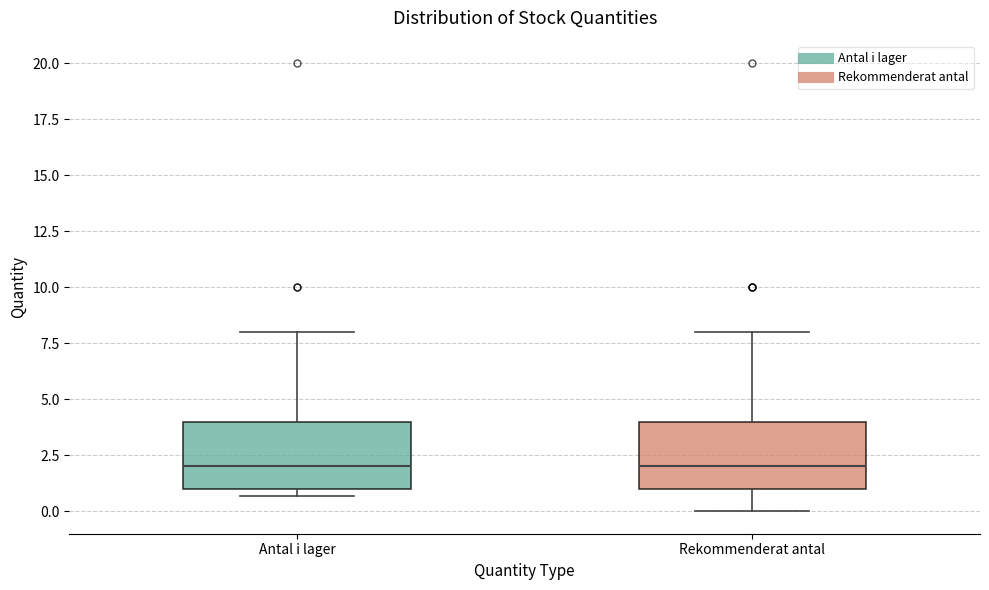

Where is the upper edge of the box for Rekommenderat antal on the y-axis? The values are not printed on the chart, so give them approximately, as read against the axis.

4.0